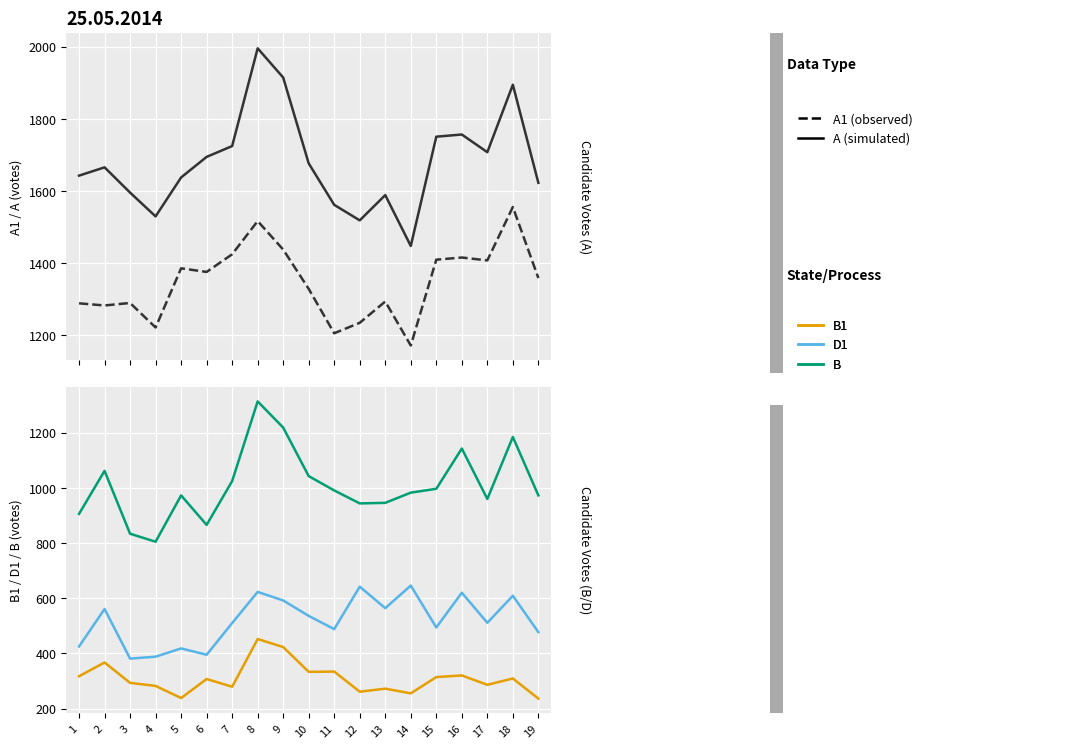

What is the spread (max minus min) of values at 7?

1446